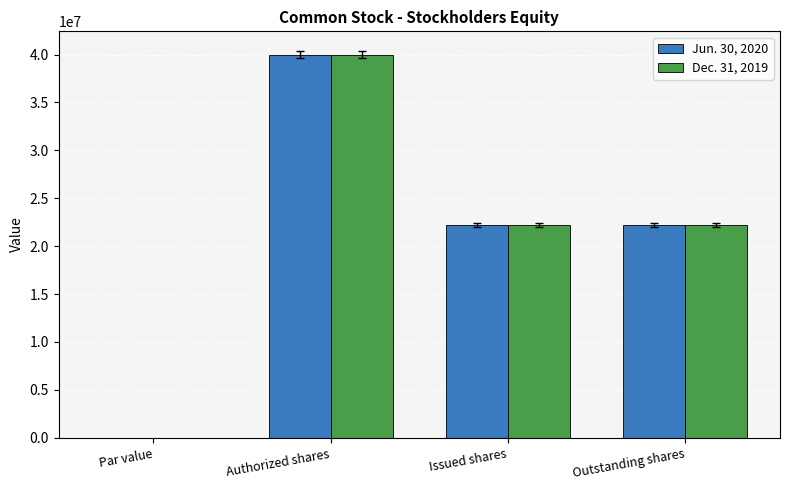

Reading left to right, transcribe all the data shown in this chart.

Jun. 30, 2020: Par value=0	Authorized shares=40000000	Issued shares=22215512	Outstanding shares=22215512
Dec. 31, 2019: Par value=0	Authorized shares=40000000	Issued shares=22215512	Outstanding shares=22215512